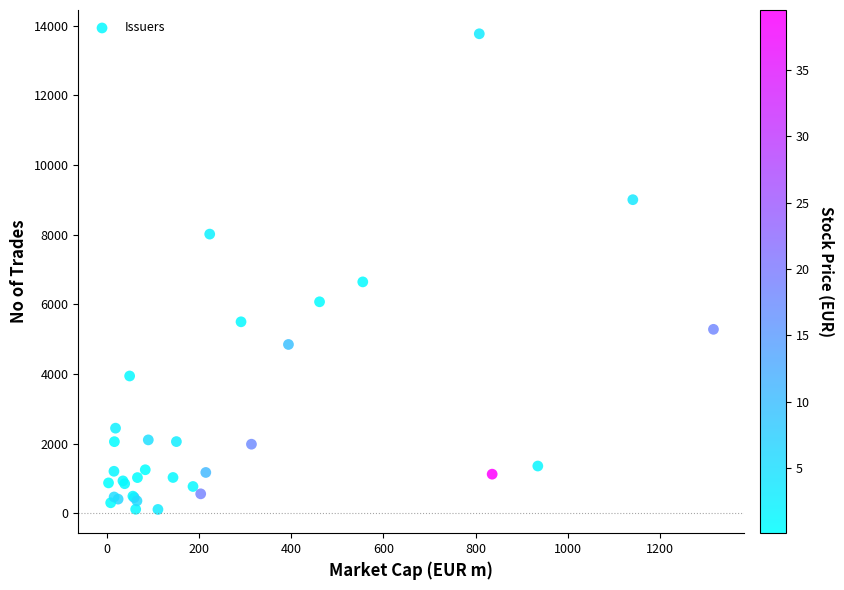

What Y value in the scatter plot is closest to 6939?

6644